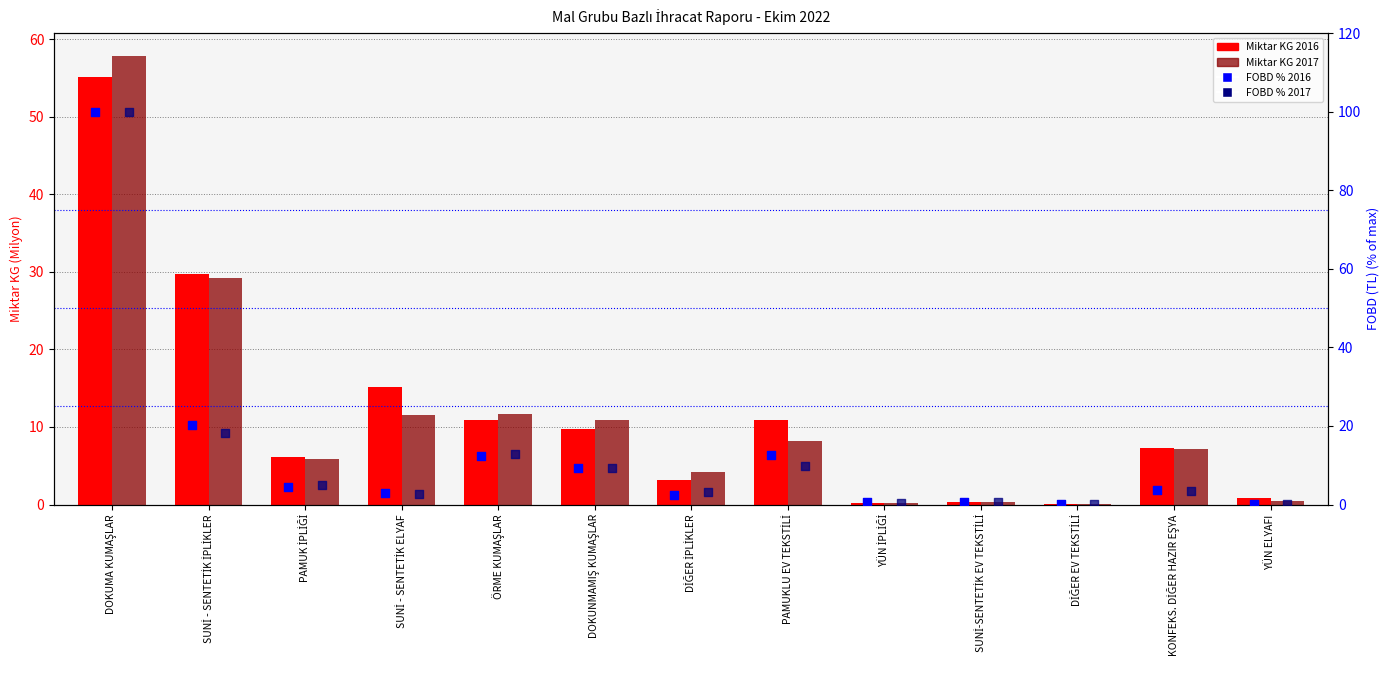

At how many categories does at least one series exceed 48?

1